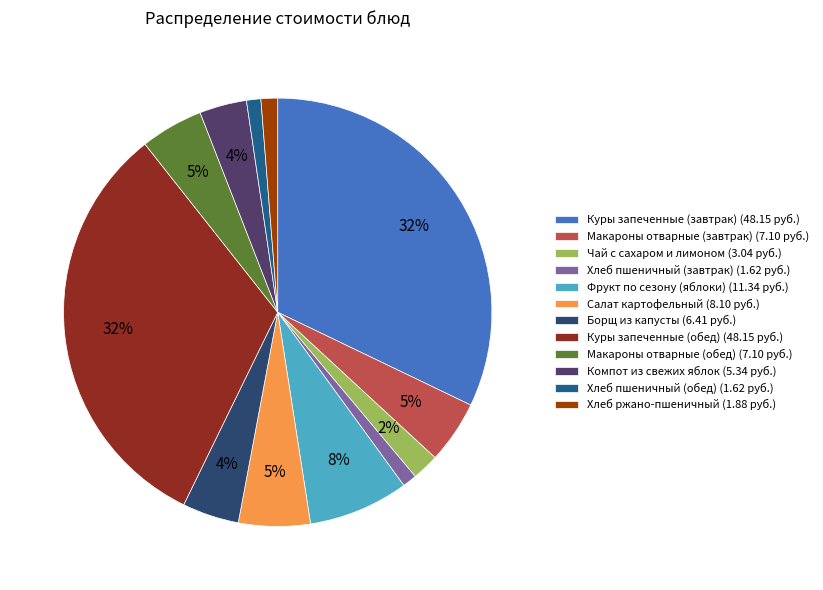

To the nearest percent, what is the combined percentage of Борщ из капусты (6.41 руб.) and Компот из свежих яблок (5.34 руб.)?

8%